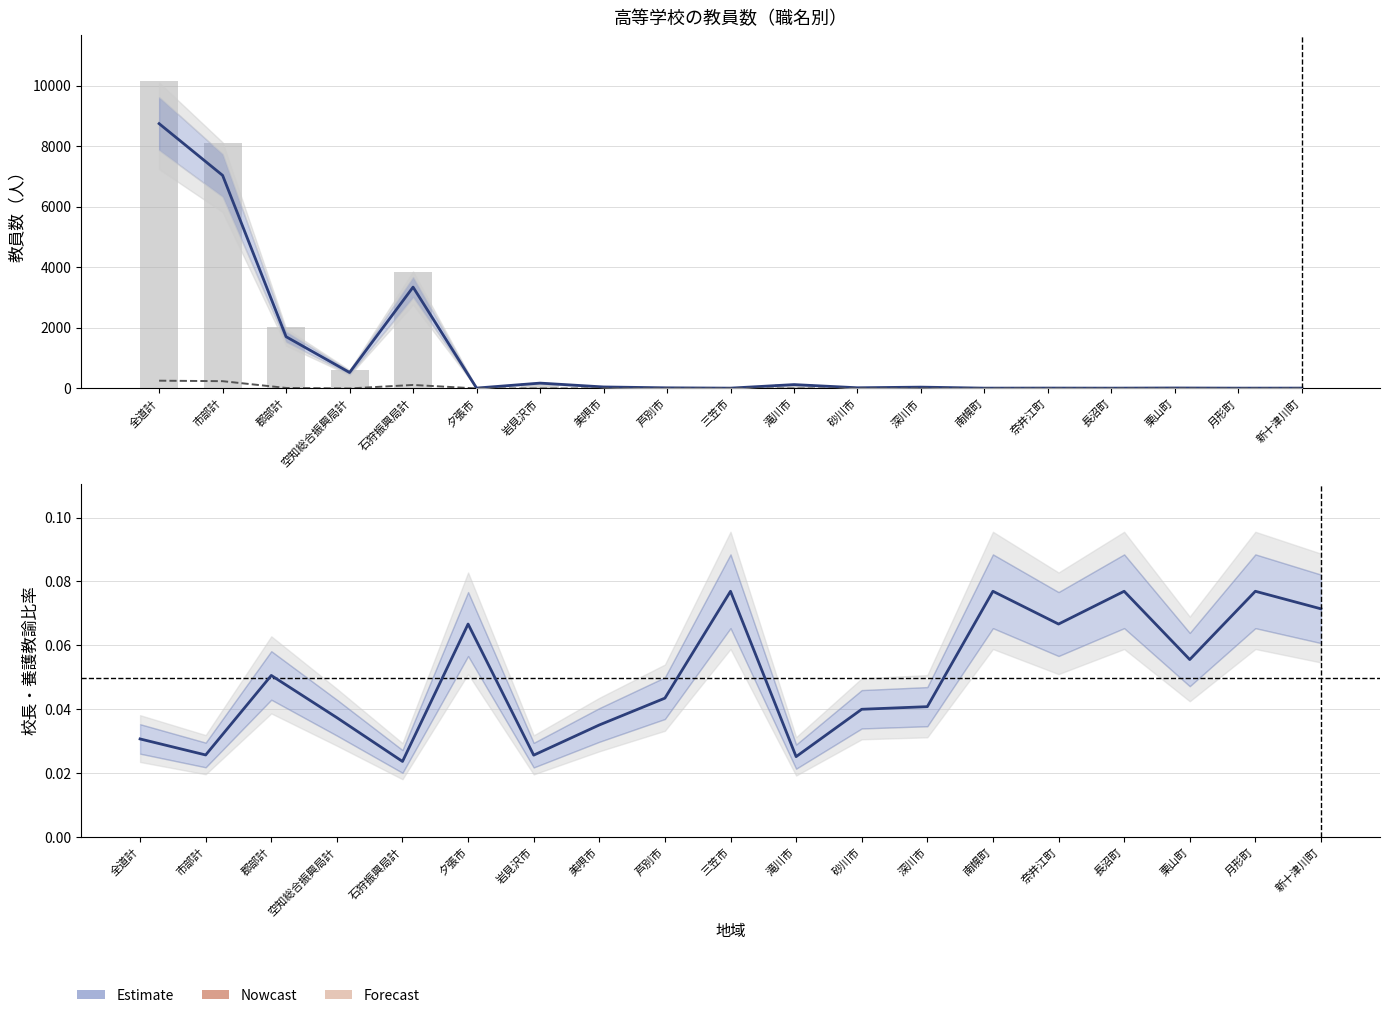

What is the average value of the 教員数（計） series?

1336.1